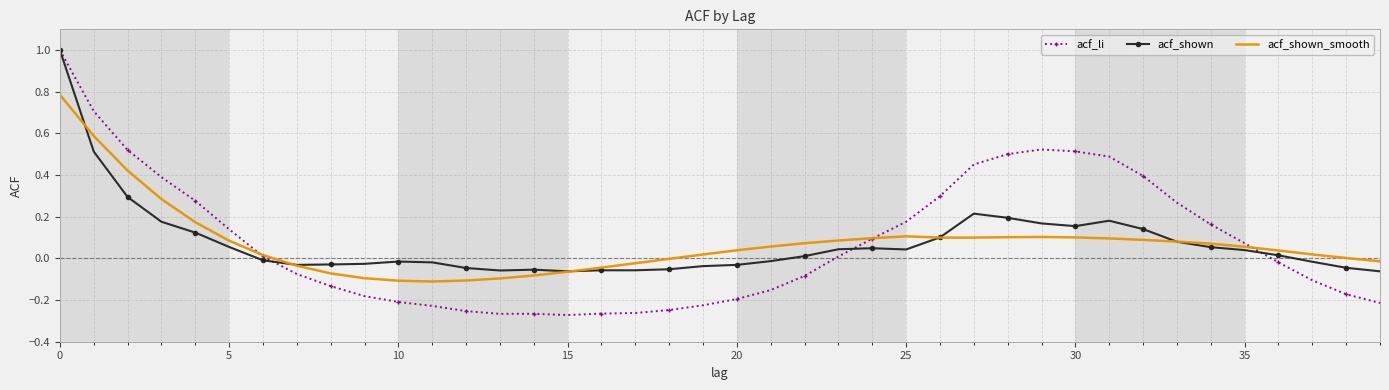

Which series has the largest range (max minus min)?

acf_li